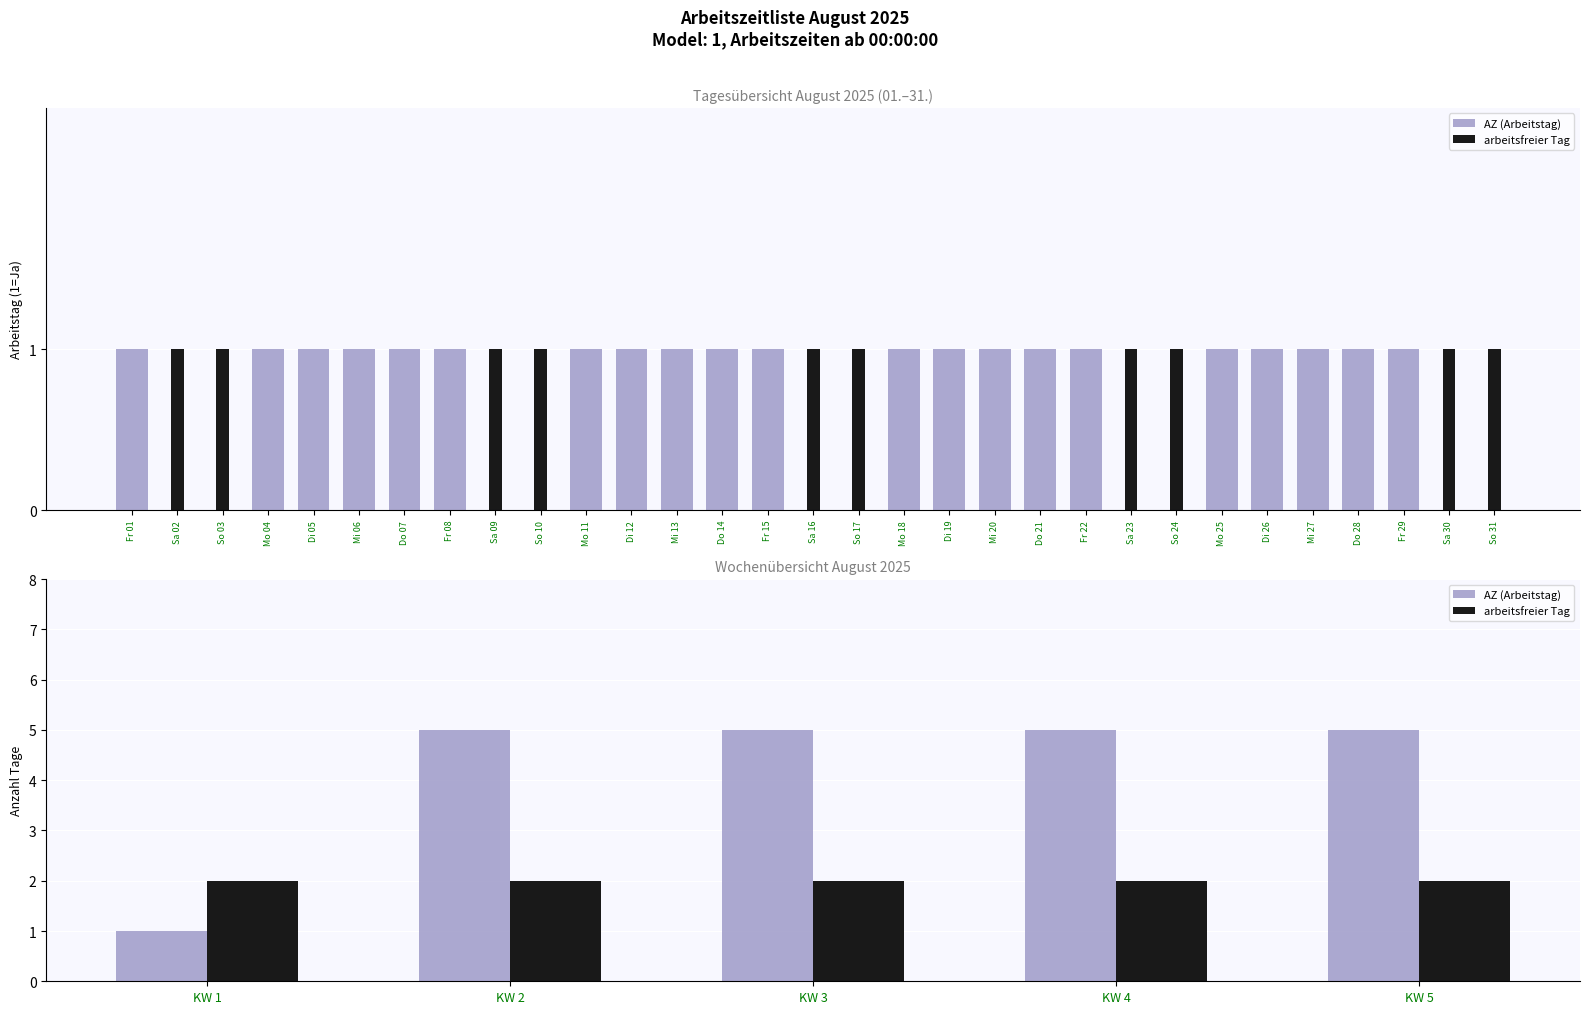

Where is AZ (Arbeitstag) nearest to the value 3?

KW 1